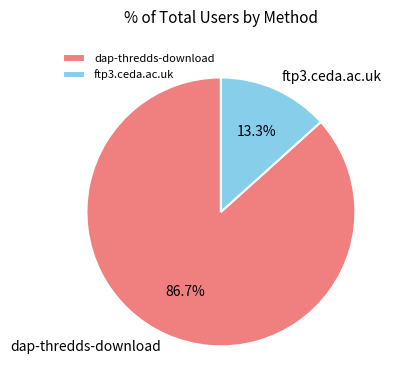

Is there a majority slice in this chart?

Yes